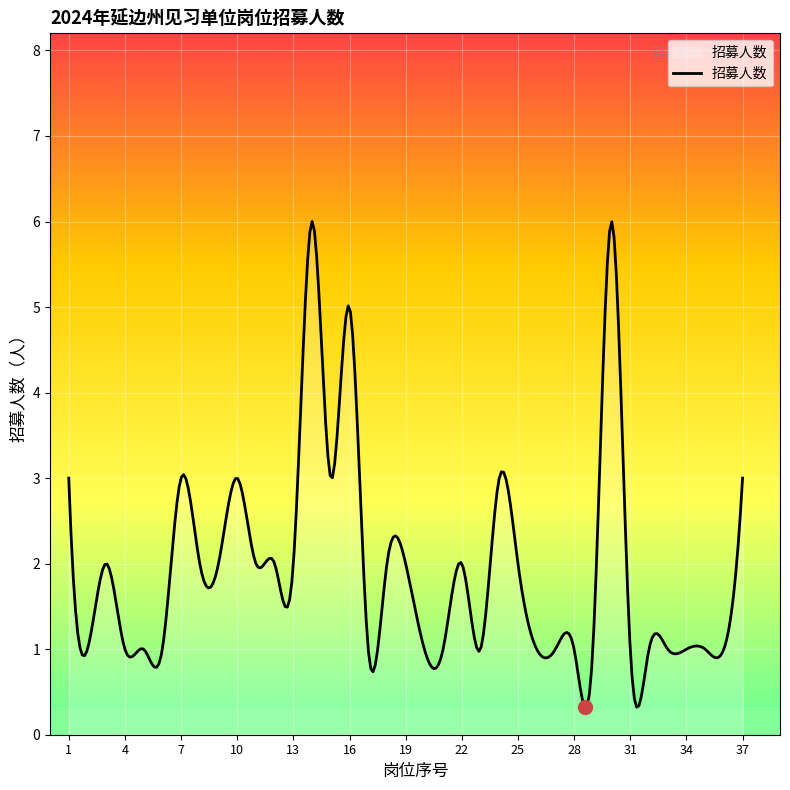

What is the greatest value displayed?

6.0